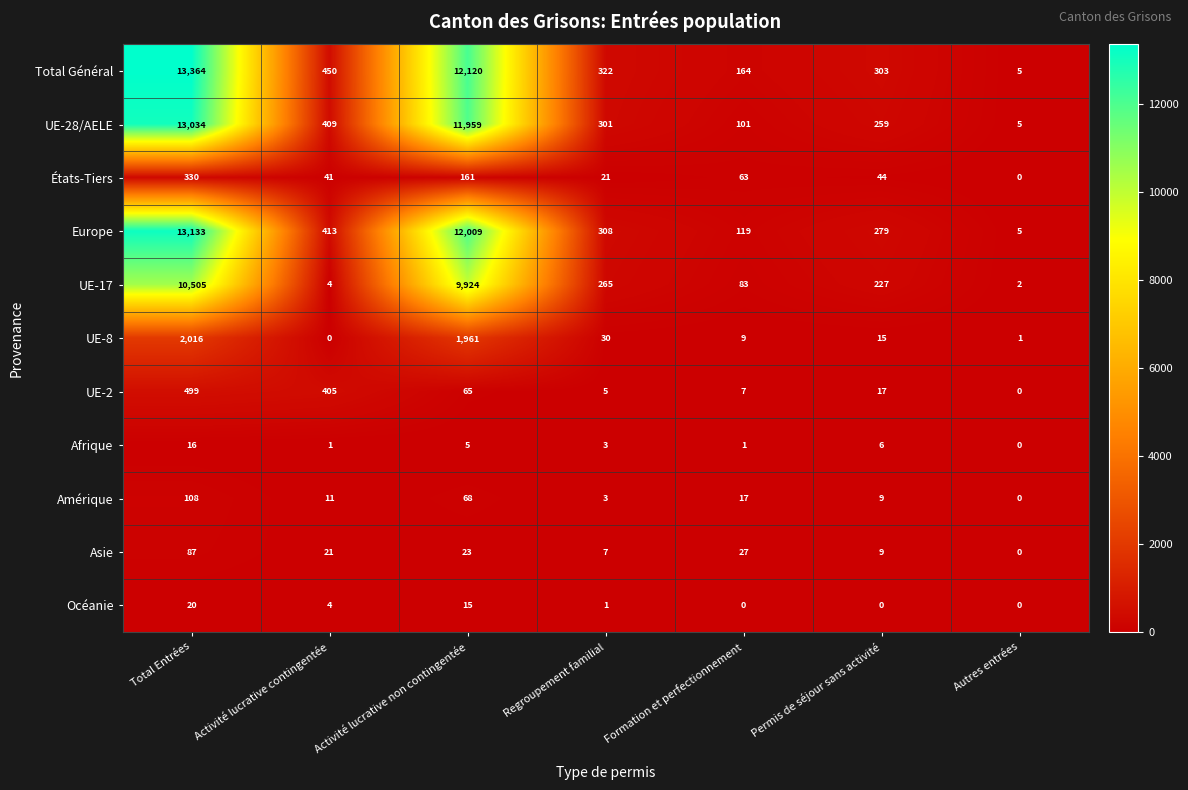

At how many categories does at least one series exceed 10721?

2